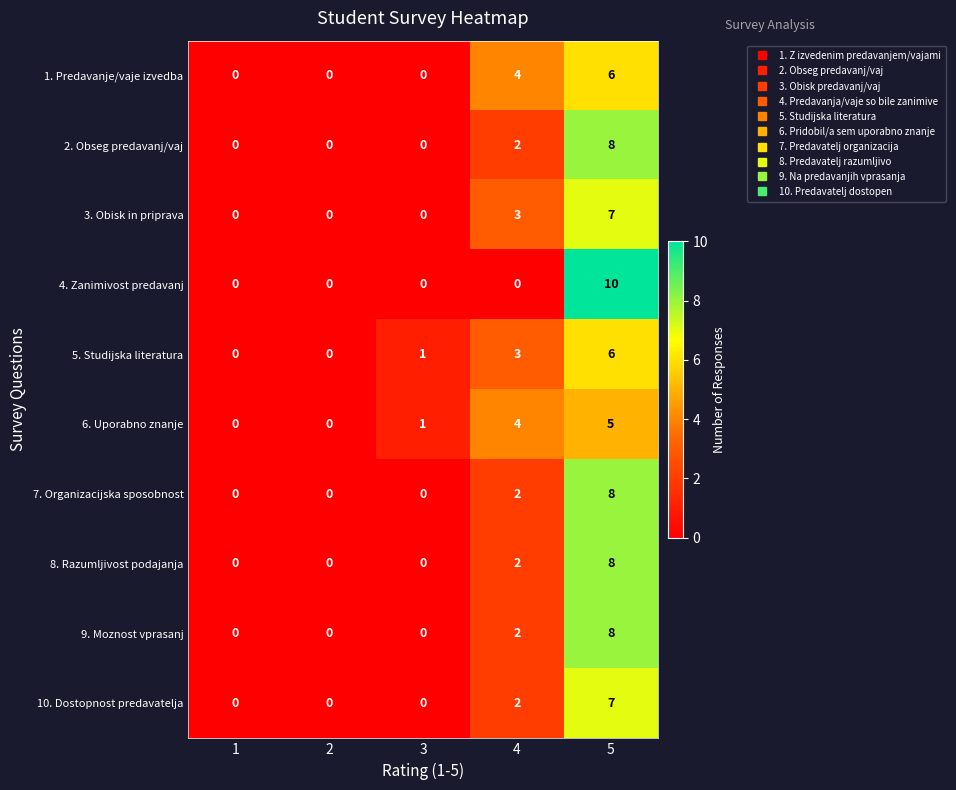

Is the value of 9. Moznost vprasanj at 5 greater than the value of 2. Obseg predavanj/vaj at 2?

Yes